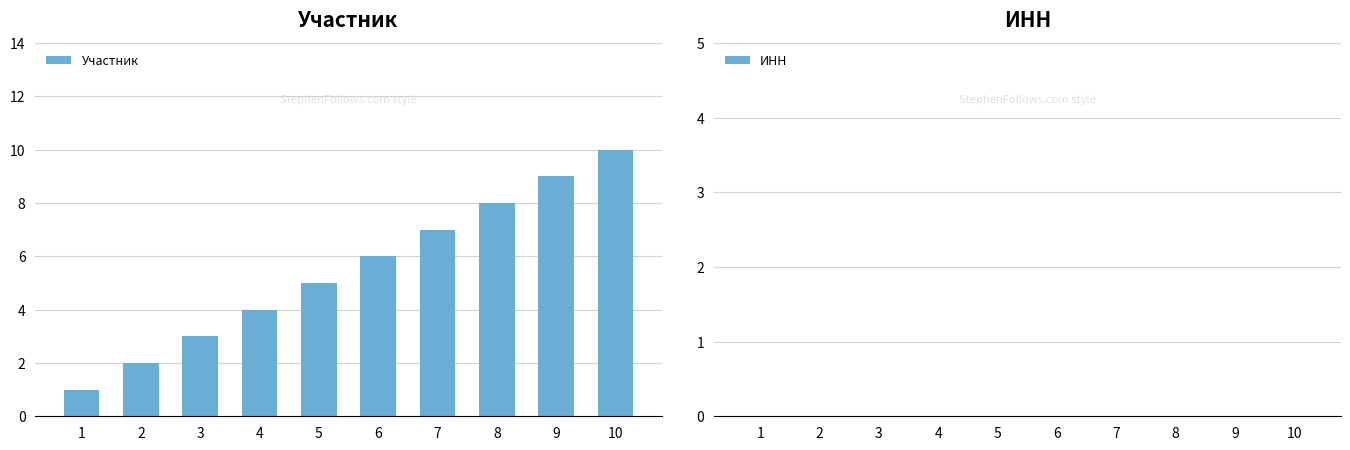

Is it true that the value at 7 is 7?

True